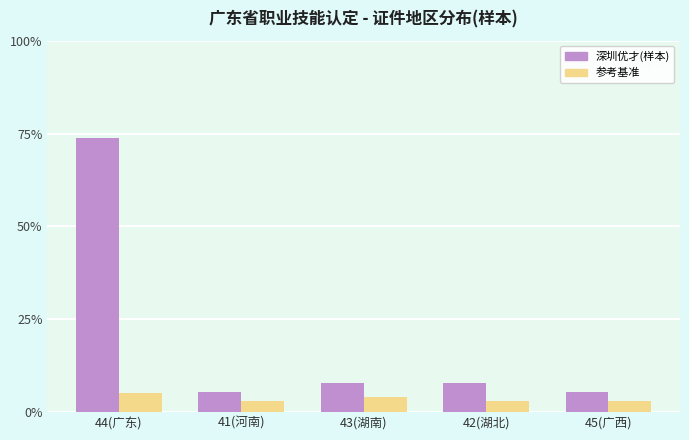

Which series has the widest spread of values?

深圳优才(样本)